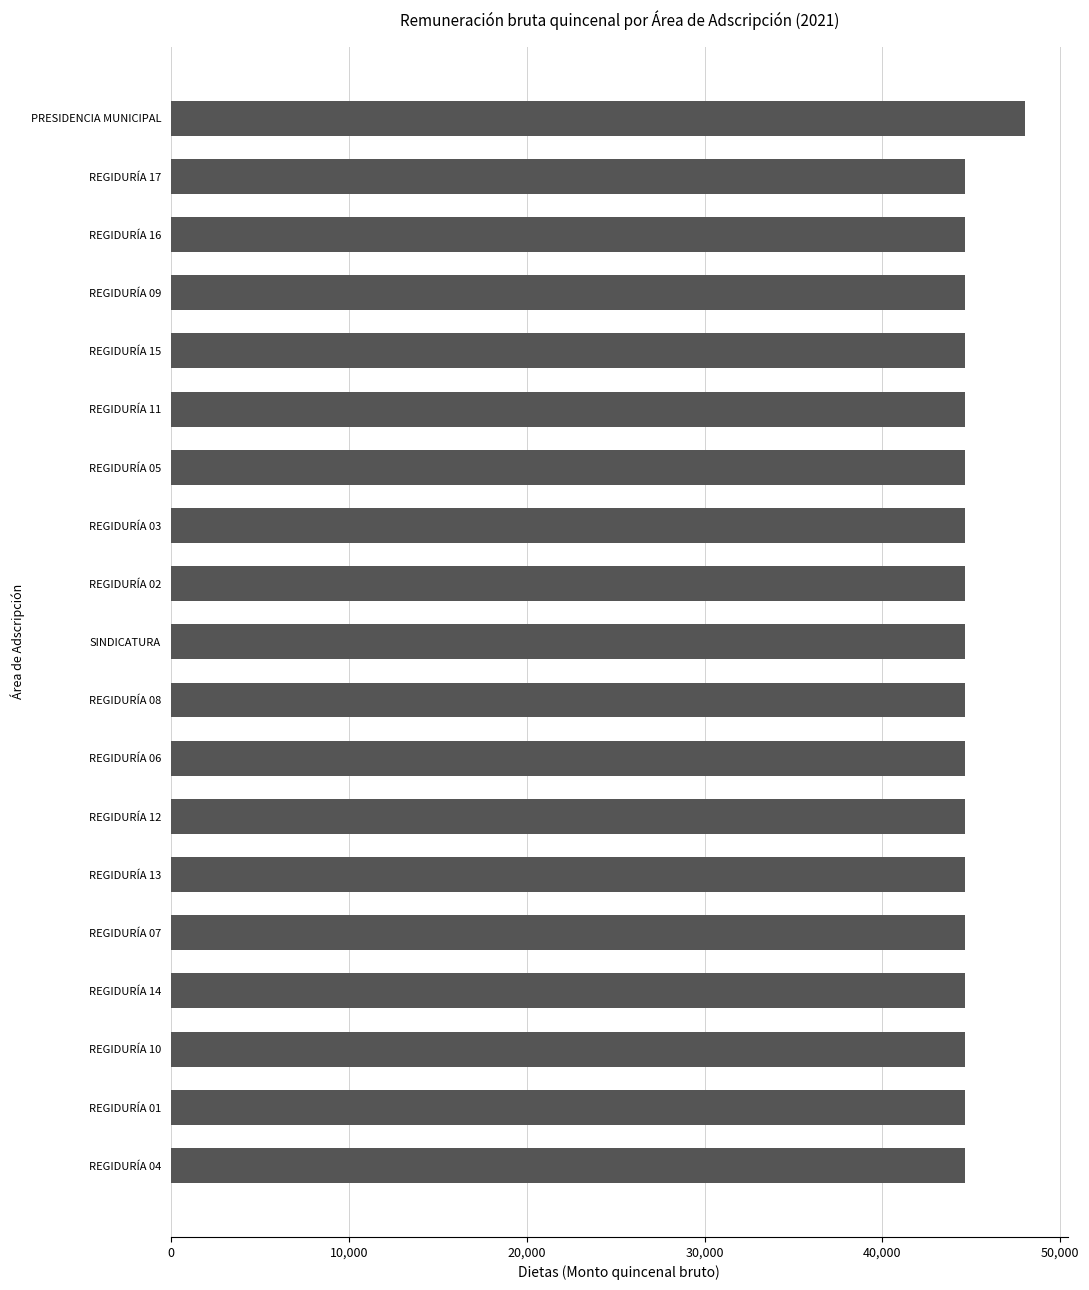

At which category does the chart reach its peak across all series?

PRESIDENCIA MUNICIPAL